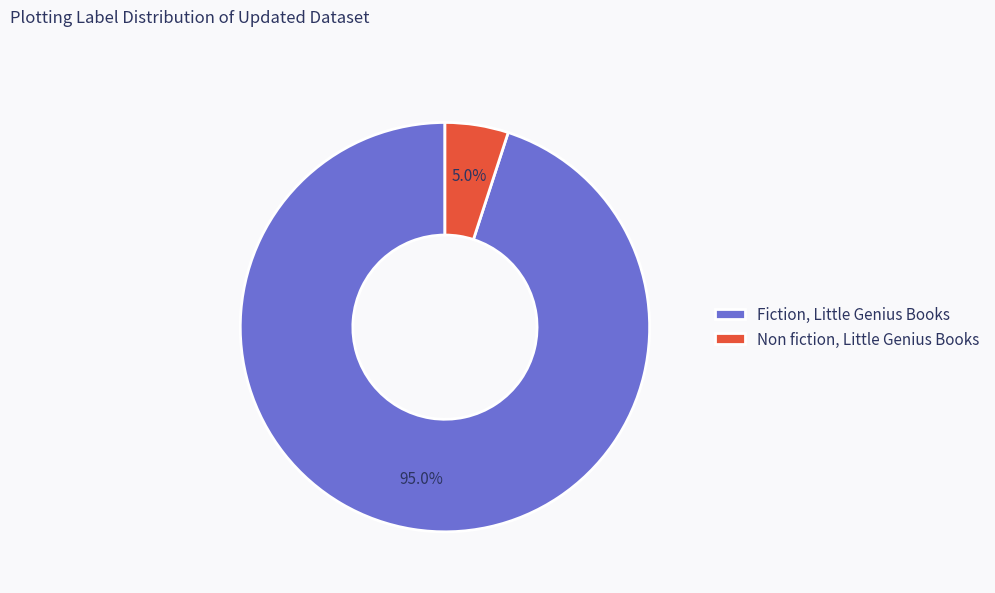

Rank the categories by value from highest to lowest.

Fiction, Little Genius Books, Non fiction, Little Genius Books